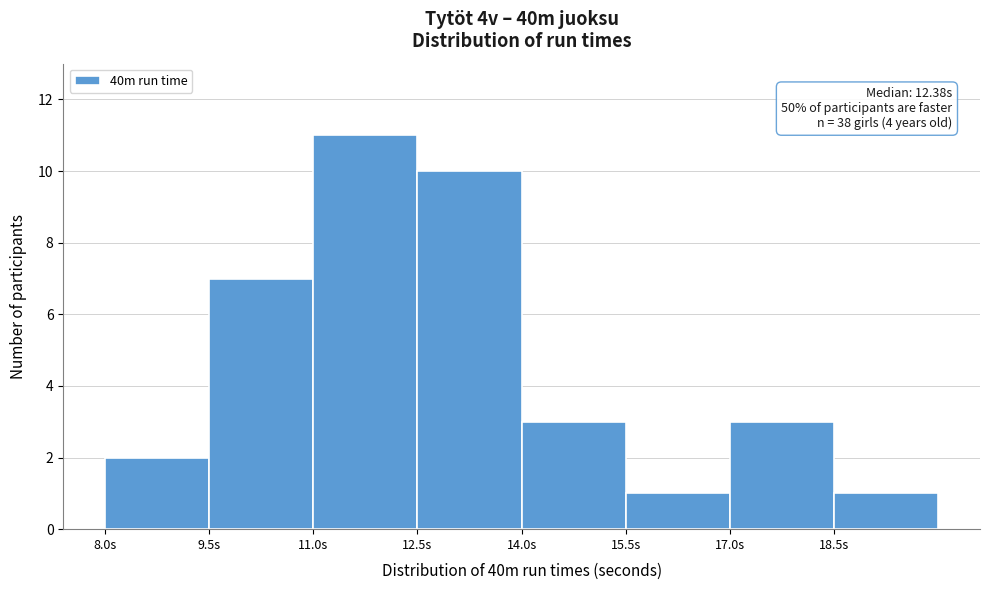

Over which range of the x-axis is the bar tallest?

11.0 to 12.5